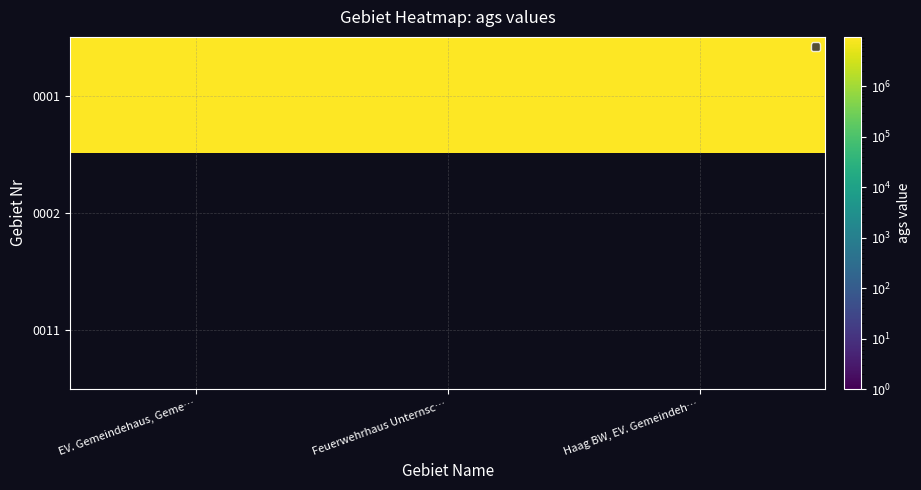

Reading right to left, list all the values displayed in this chart.

0001: Haag BW, EV. Gemeindeh…=9472146	Feuerwehrhaus Unternsc…=9472146	EV. Gemeindehaus, Geme…=9472146
0002: Haag BW, EV. Gemeindeh…=0	Feuerwehrhaus Unternsc…=0	EV. Gemeindehaus, Geme…=0
0011: Haag BW, EV. Gemeindeh…=0	Feuerwehrhaus Unternsc…=0	EV. Gemeindehaus, Geme…=0